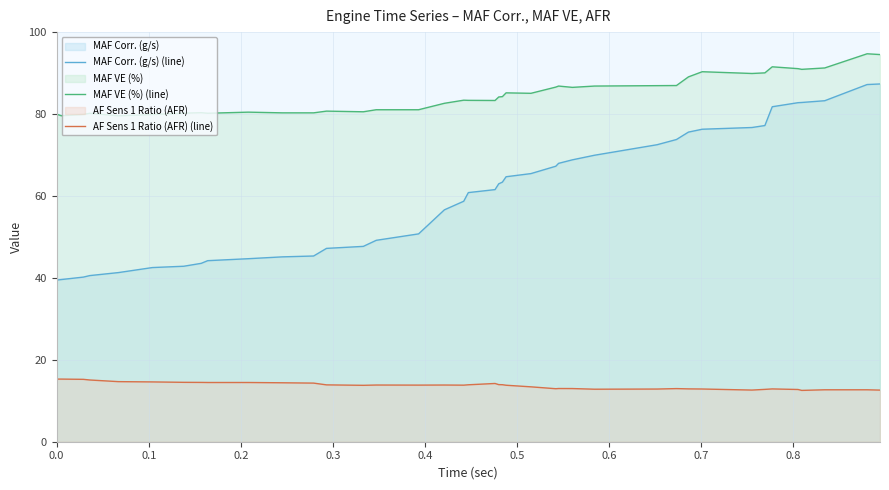

Does the chart have visible grid lines?

Yes